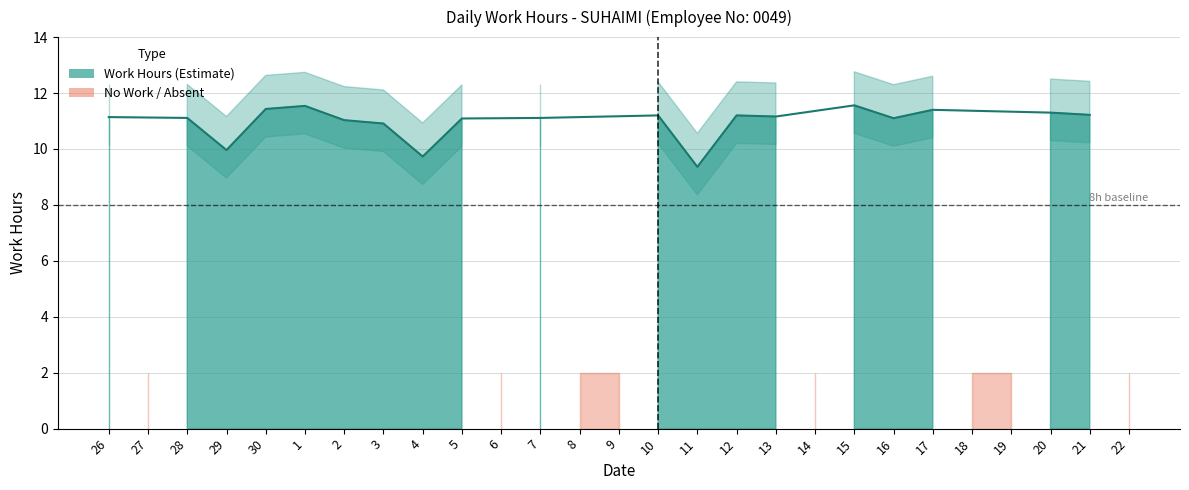

What position from the left is 7?

12